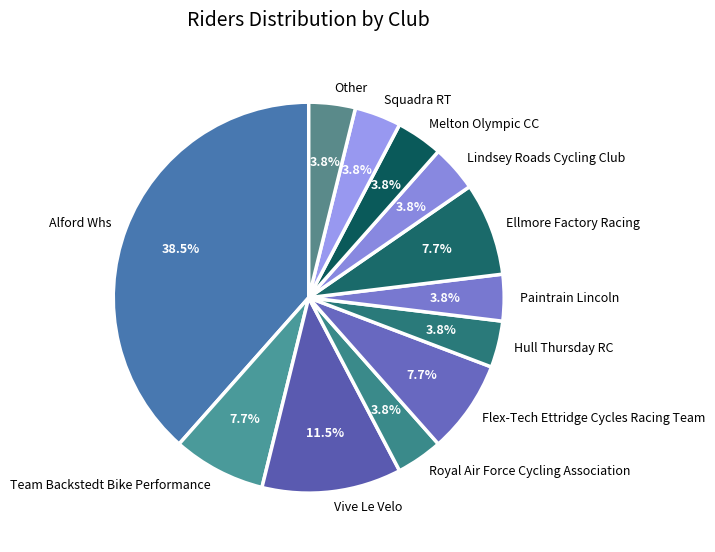

Which slice is the largest?

Alford Whs